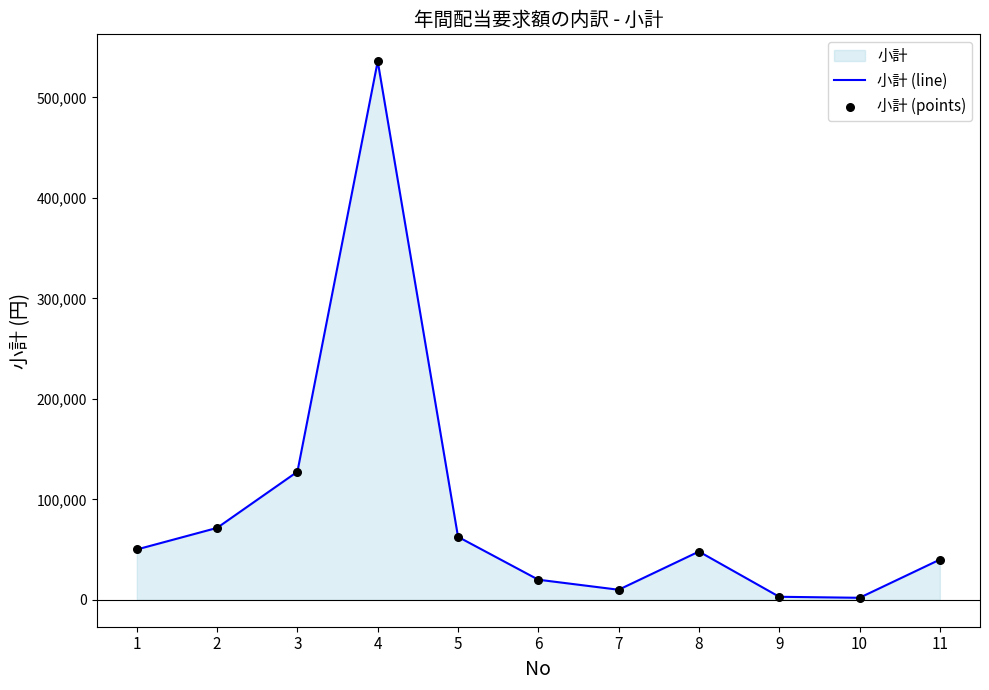

Which series has the largest Y range (max minus min)?

小計 (line)